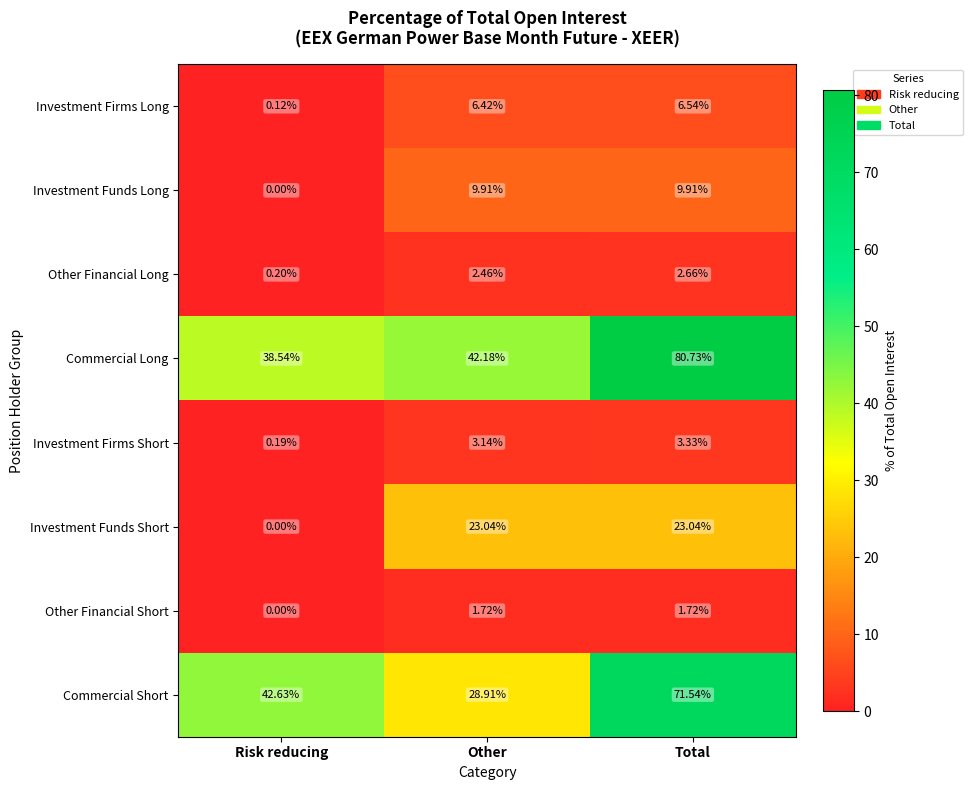

At which label is Investment Firms Long closest to 3?

Risk reducing